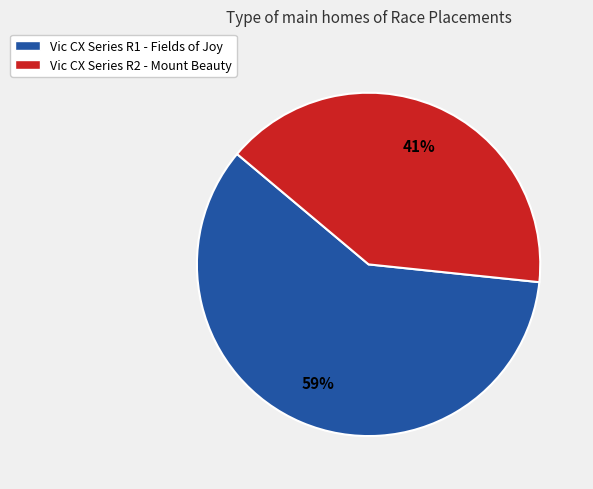

True or false: Vic CX Series R1 - Fields of Joy accounts for 59% of the total.

True